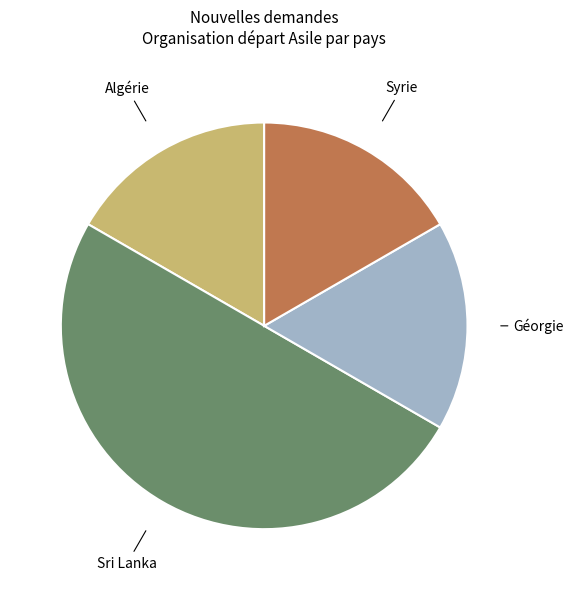

Which has a higher value, Algérie or Sri Lanka?

Sri Lanka